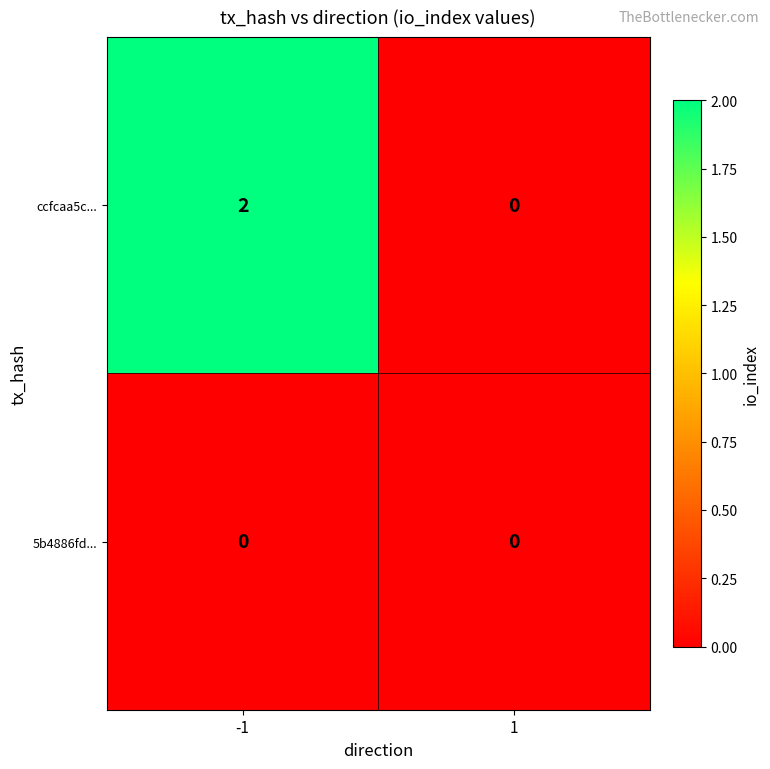

Reading left to right, what are all the values shown in this chart?

ccfcaa5c...: 2	0
5b4886fd...: 0	0